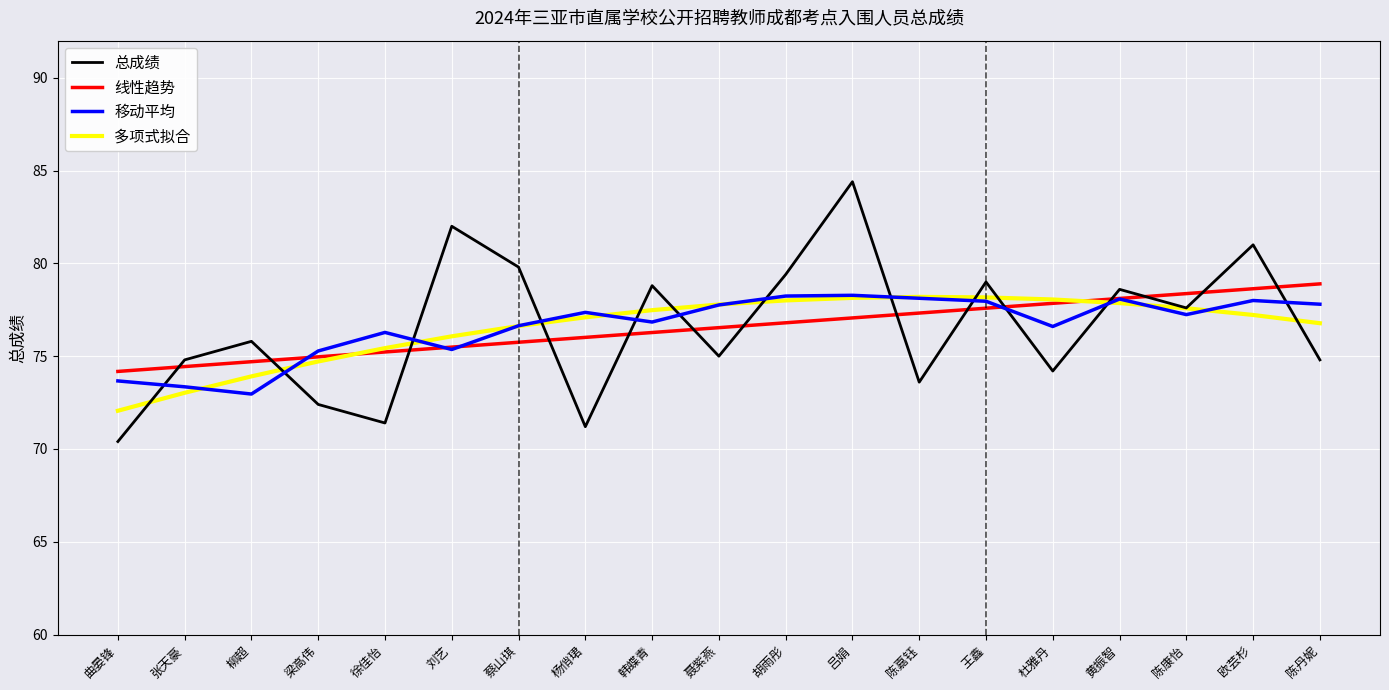

What is the lowest value of the 总成绩 series?

70.4